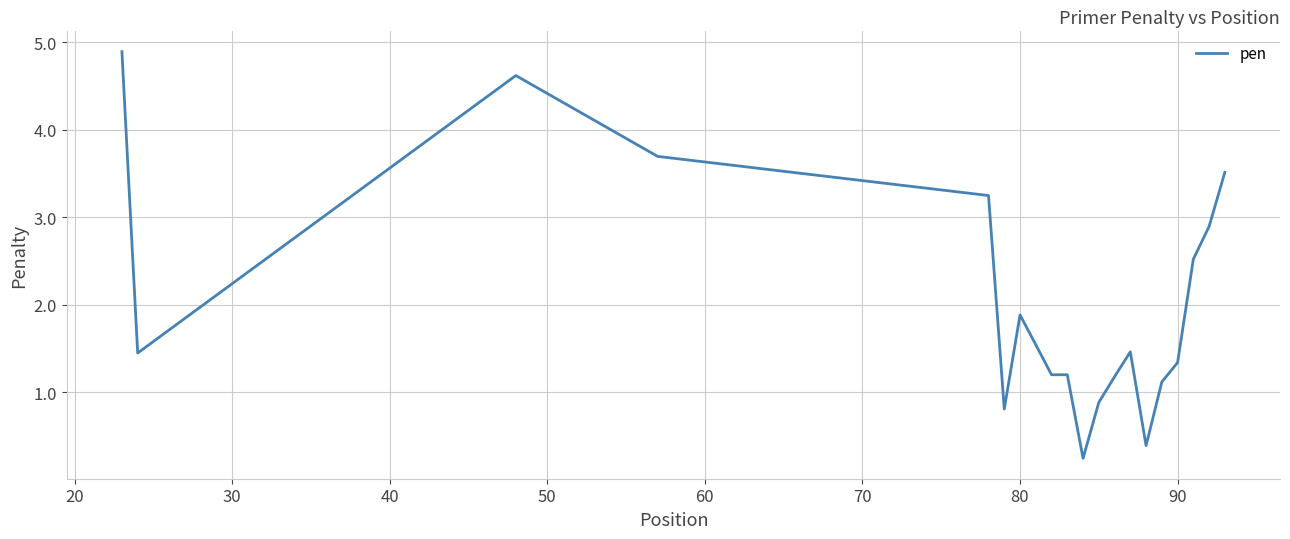

How many lines are shown in the chart?

1